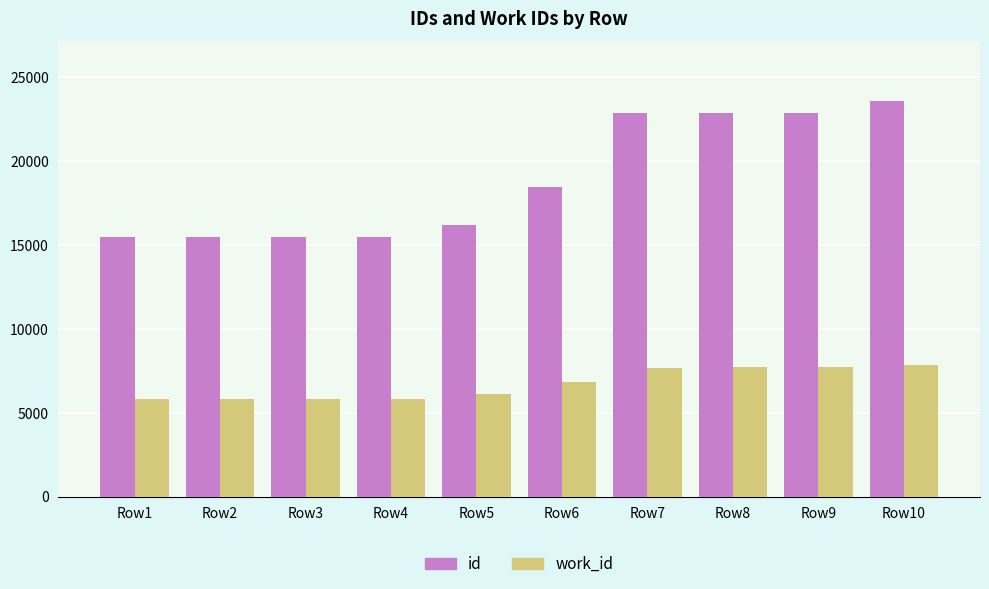

What is the maximum value shown in the chart?

23587